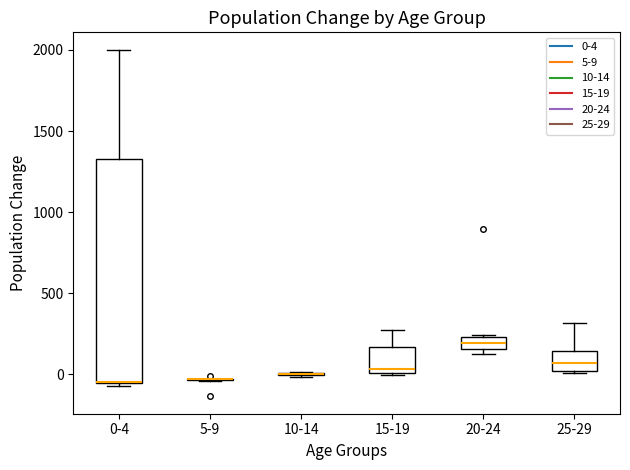

Which box is the tallest, from its lower edge to its upper edge?

0-4